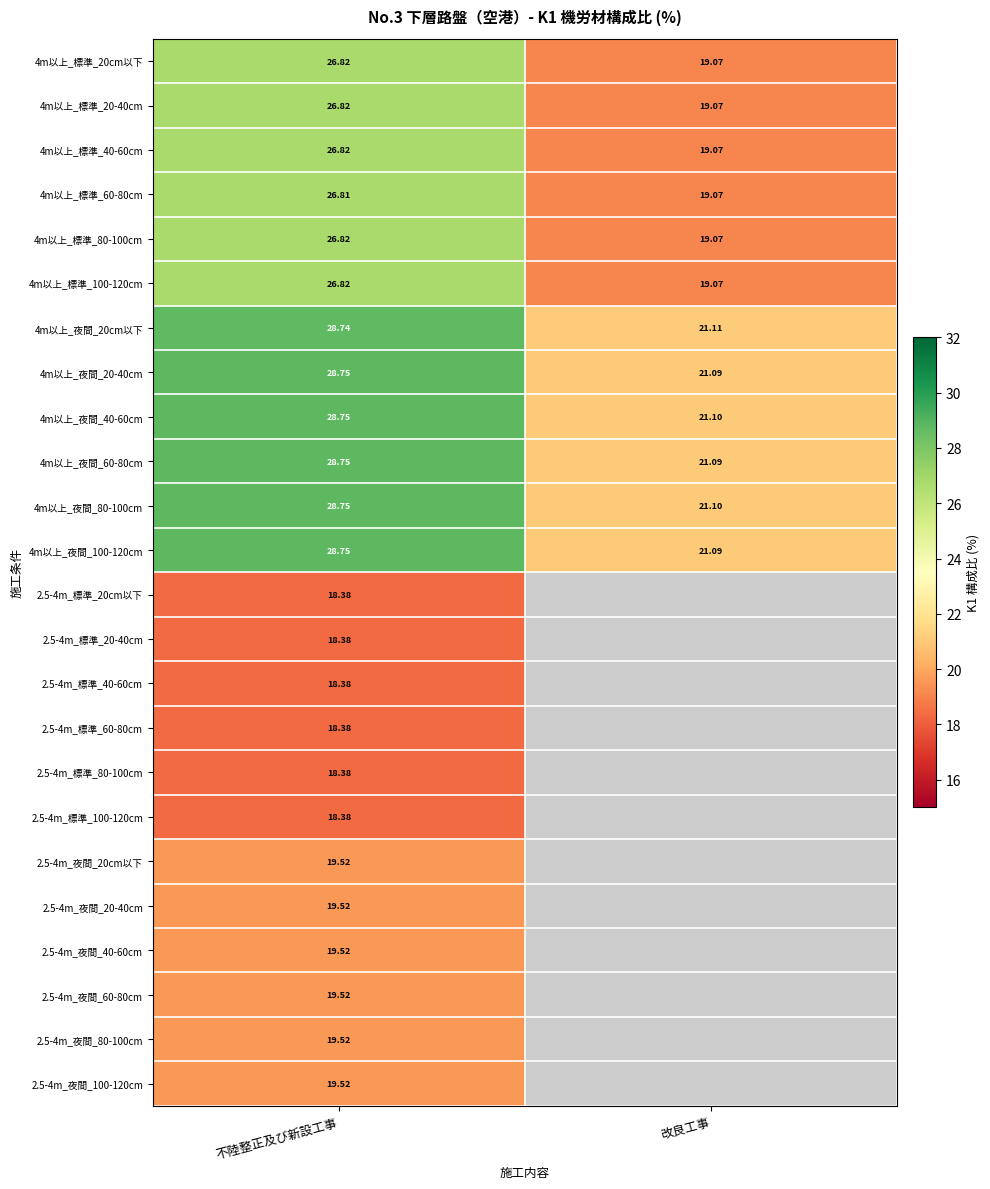

At which label does 4m以上_標準_20-40cm reach its minimum?

改良工事